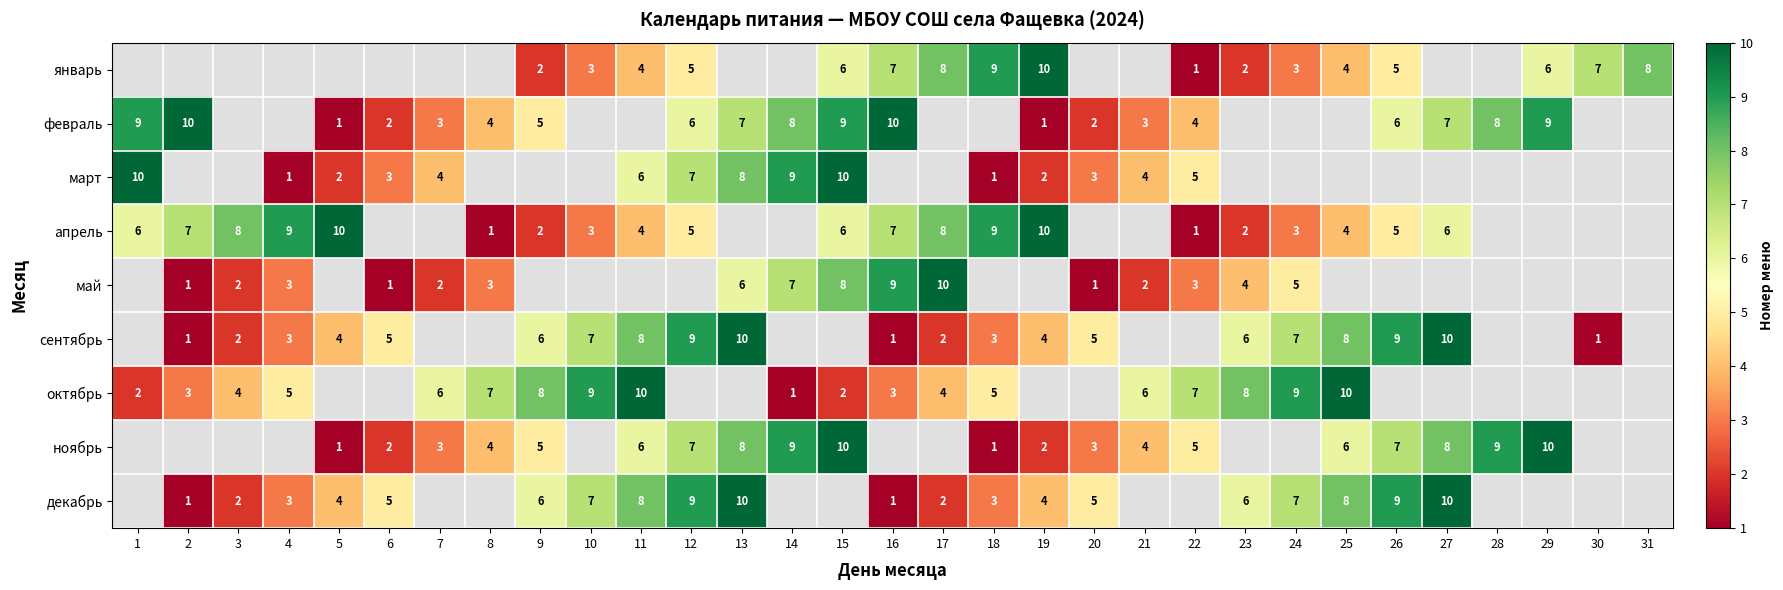

True or false: май has a value of 9 at 13.

False